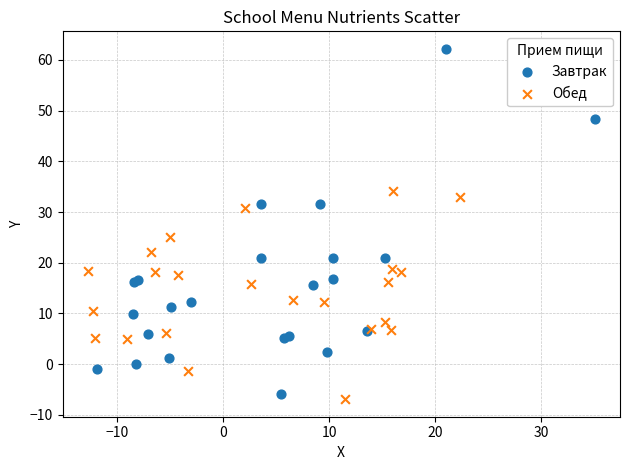

Which series contains the lowest Y value?

Обед